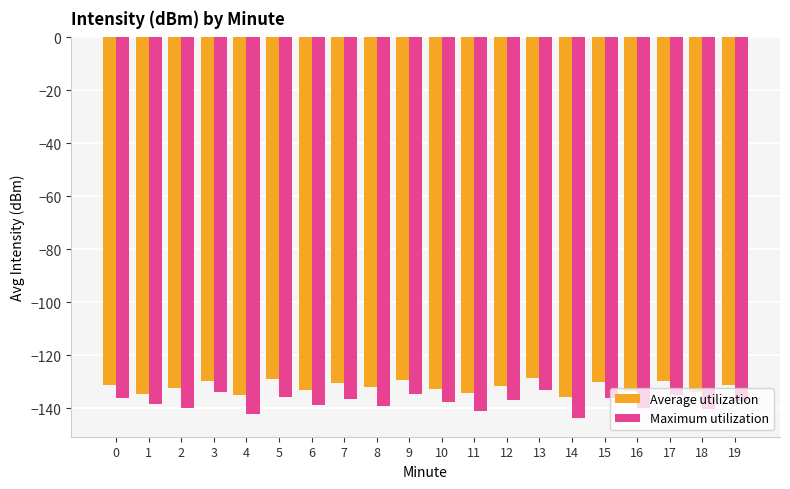

Read the Average utilization value at 6.

-133.1